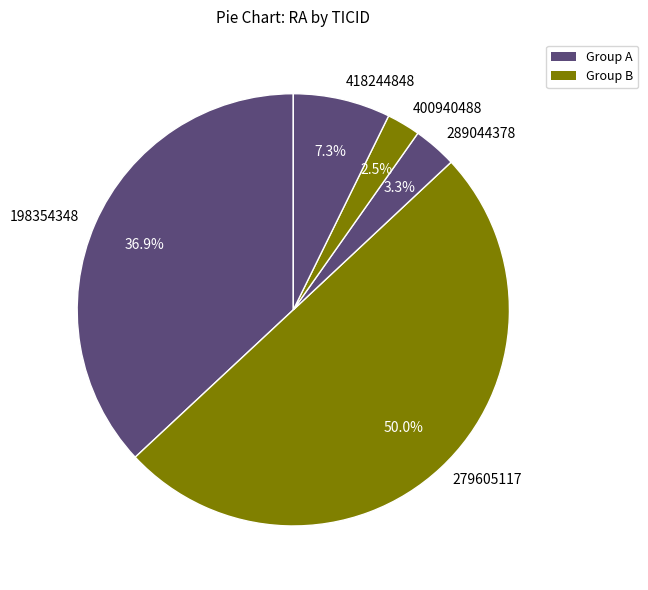

To the nearest percent, what is the average slice percentage?

20%